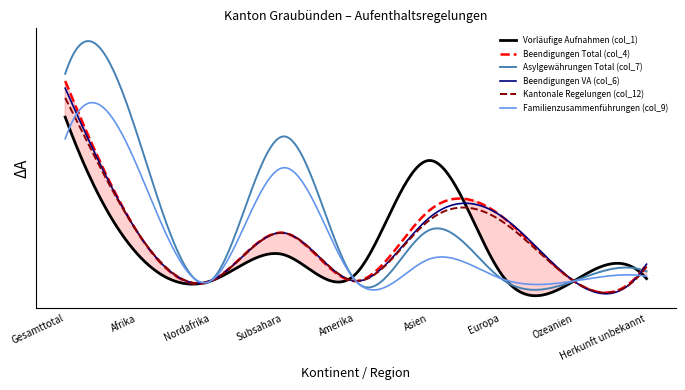

Reading left to right, list all the values displayed in this chart.

Vorläufige Aufnahmen (col_1): Gesamttotal=68	Afrika=11	Nordafrika=0	Subsahara=11	Amerika=3	Asien=50	Europa=3	Ozeanien=0	Herkunft unbekannt=1
Beendigungen Total (col_4): Gesamttotal=83	Afrika=20	Nordafrika=0	Subsahara=20	Amerika=0	Asien=29	Europa=27	Ozeanien=0	Herkunft unbekannt=7
Asylgewährungen Total (col_7): Gesamttotal=86	Afrika=60	Nordafrika=0	Subsahara=60	Amerika=0	Asien=21	Europa=1	Ozeanien=0	Herkunft unbekannt=4
Beendigungen VA (col_6): Gesamttotal=80	Afrika=20	Nordafrika=0	Subsahara=20	Amerika=0	Asien=26	Europa=27	Ozeanien=0	Herkunft unbekannt=7
Kantonale Regelungen (col_12): Gesamttotal=76	Afrika=20	Nordafrika=0	Subsahara=20	Amerika=0	Asien=25	Europa=25	Ozeanien=0	Herkunft unbekannt=6
Familienzusammenführungen (col_9): Gesamttotal=59	Afrika=47	Nordafrika=0	Subsahara=47	Amerika=0	Asien=9	Europa=1	Ozeanien=0	Herkunft unbekannt=2